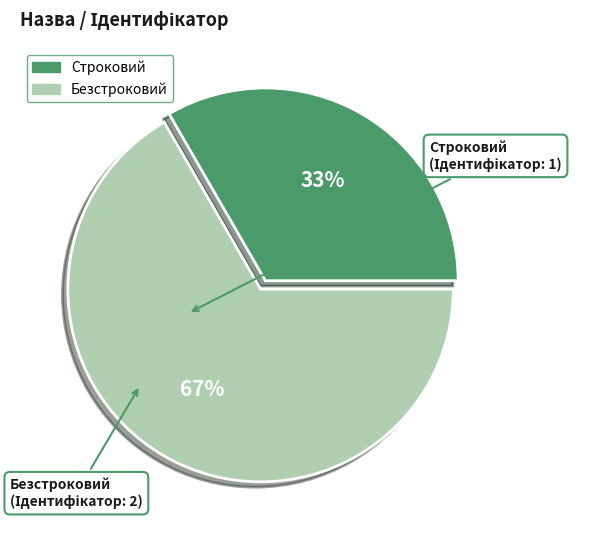

How many slices are in this pie chart?

2